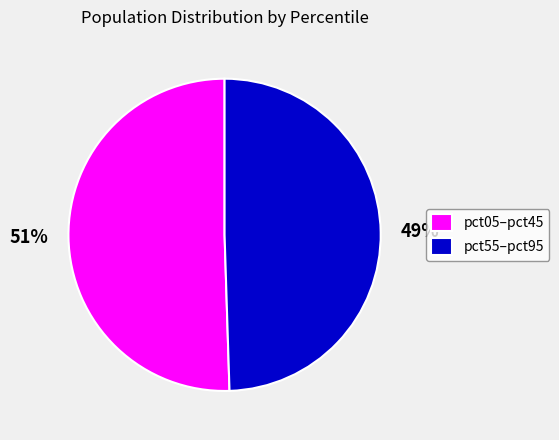

Approximately how many times larger is the value at pct55–pct95 compared to pct05–pct45?

1.0